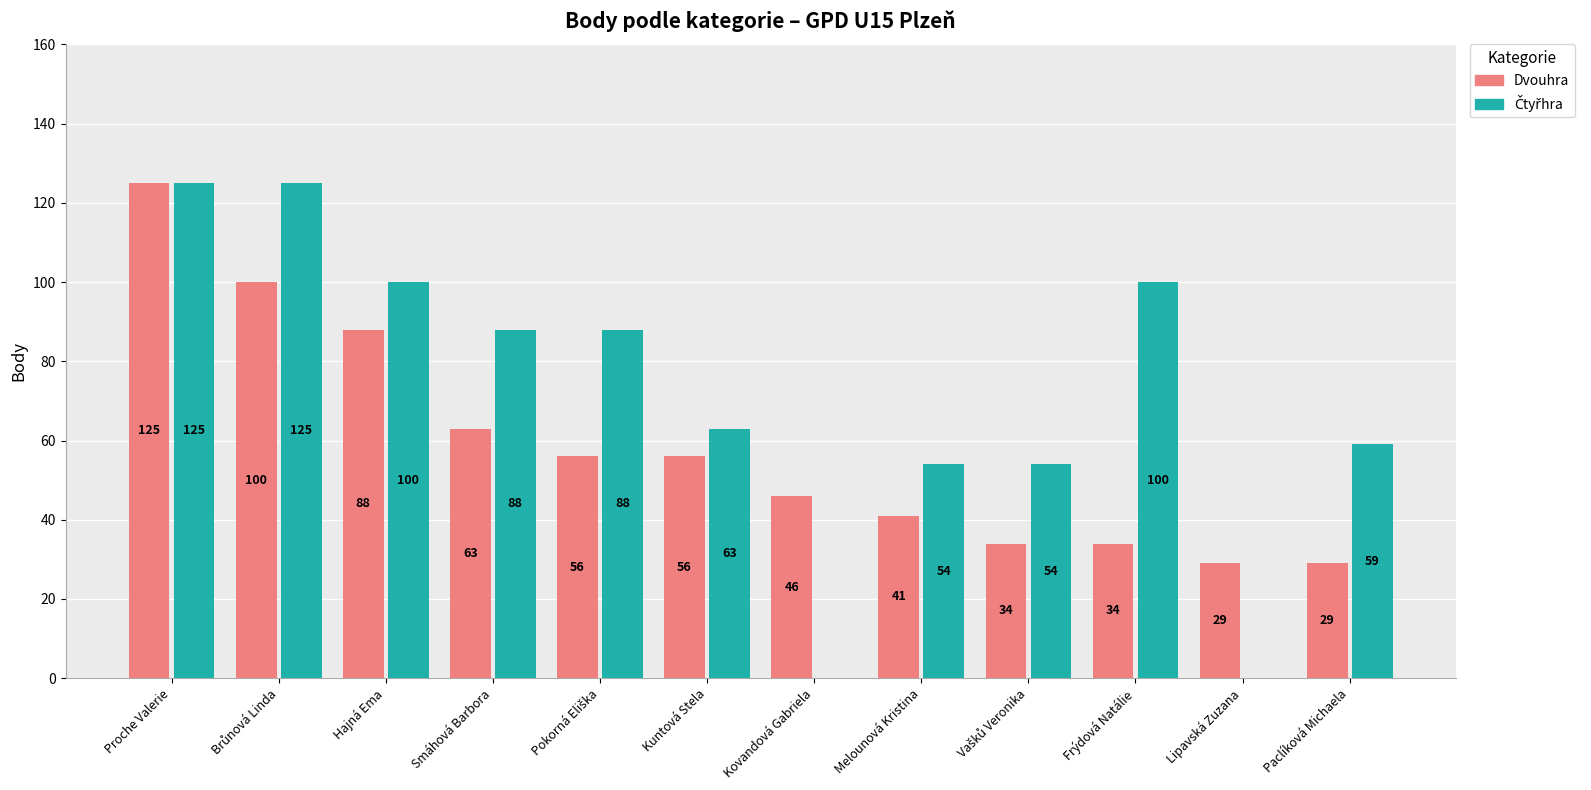

The value of Dvouhra at Hajná Ema is 88. True or false?

True